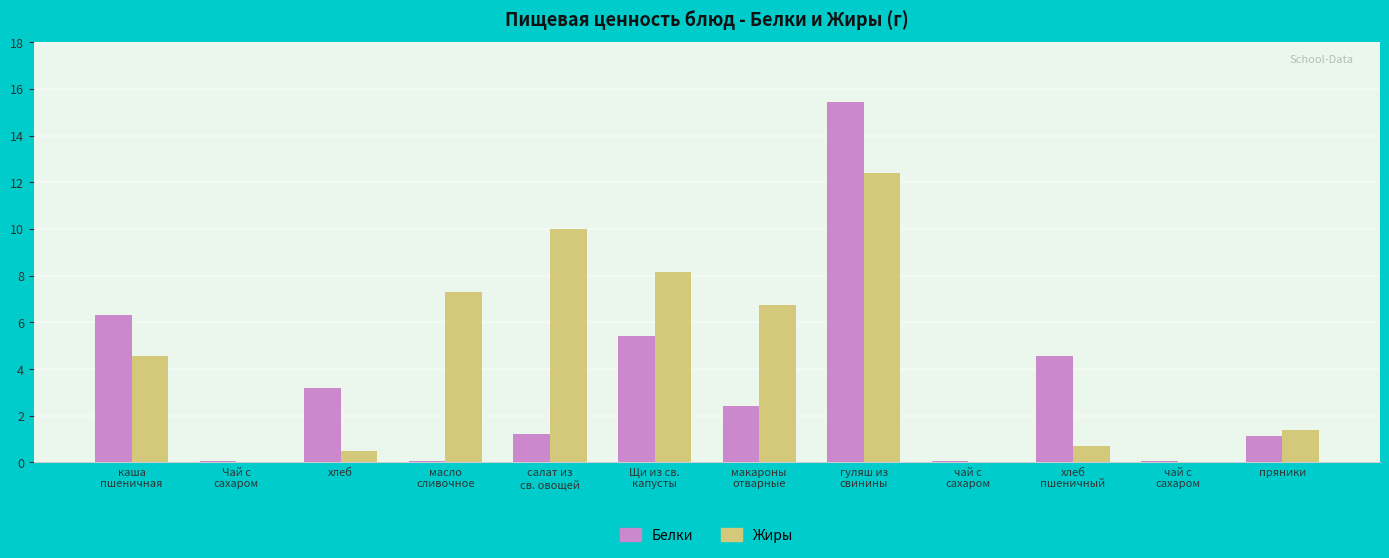

What is the label of the 12th bar from the left?

пряники